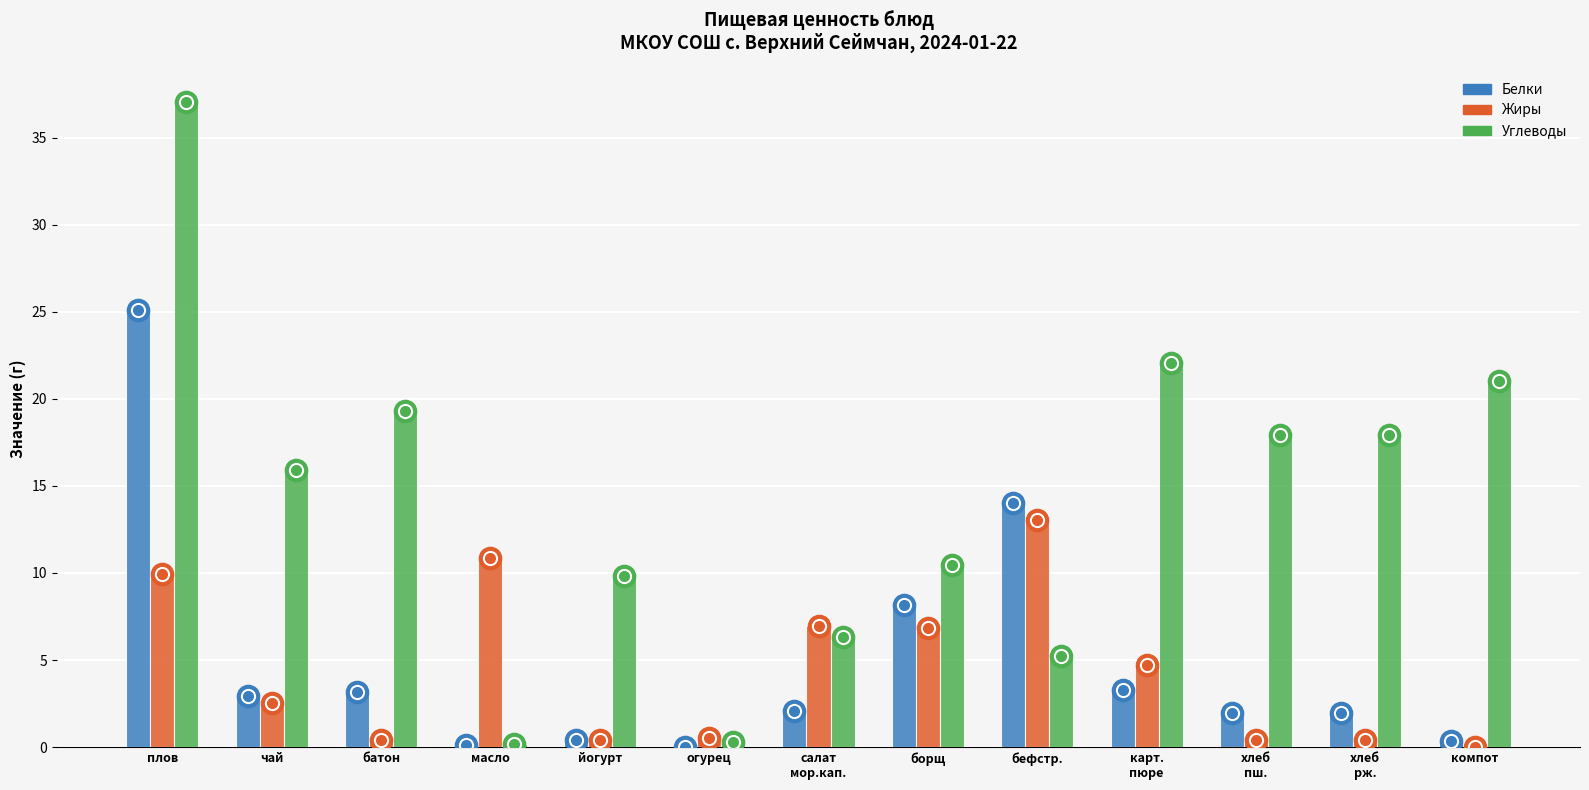

Does the chart contain stacked bars?

No